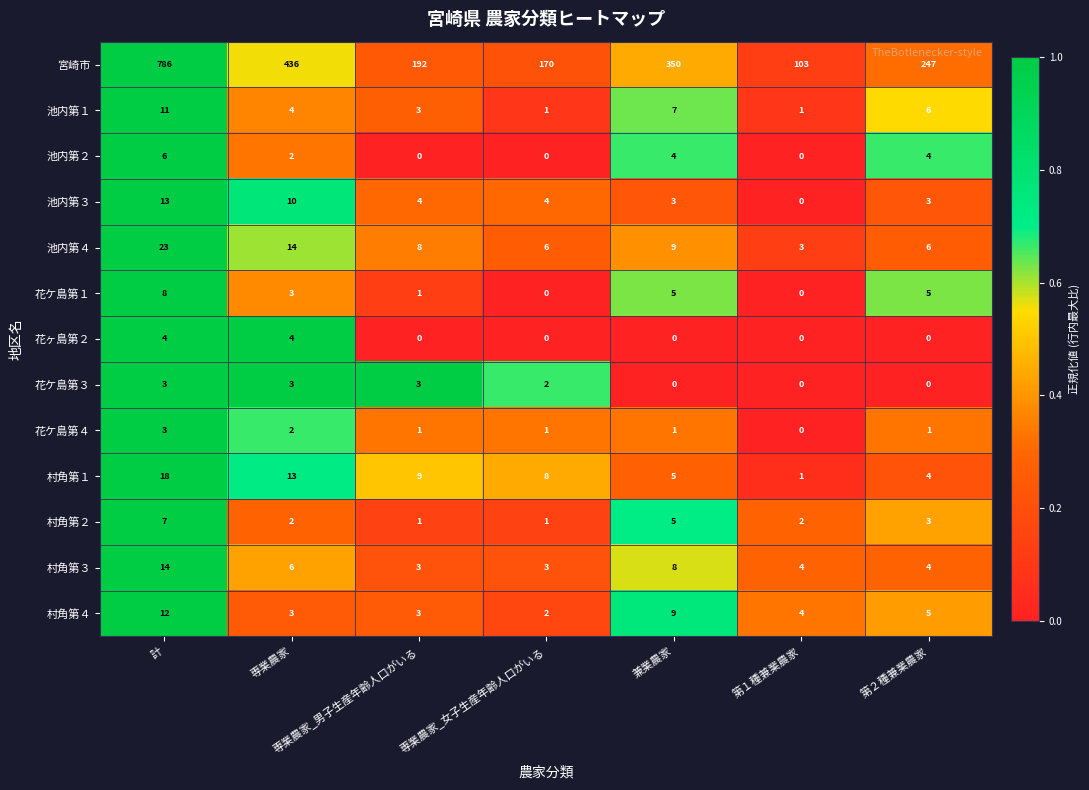

What is the average value of the 村角第１ series?

8